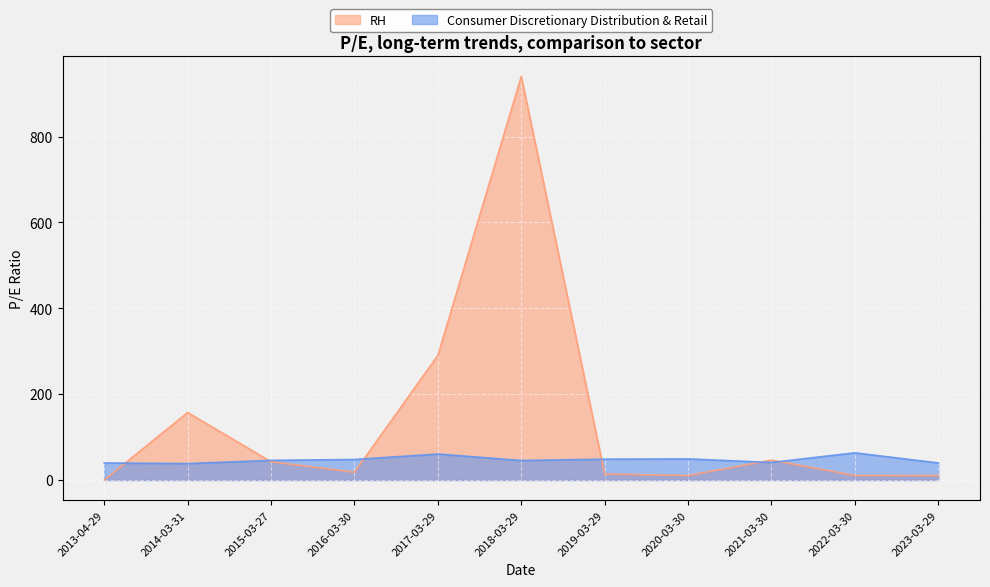

Which category has the highest value in the RH series?

2018-03-29